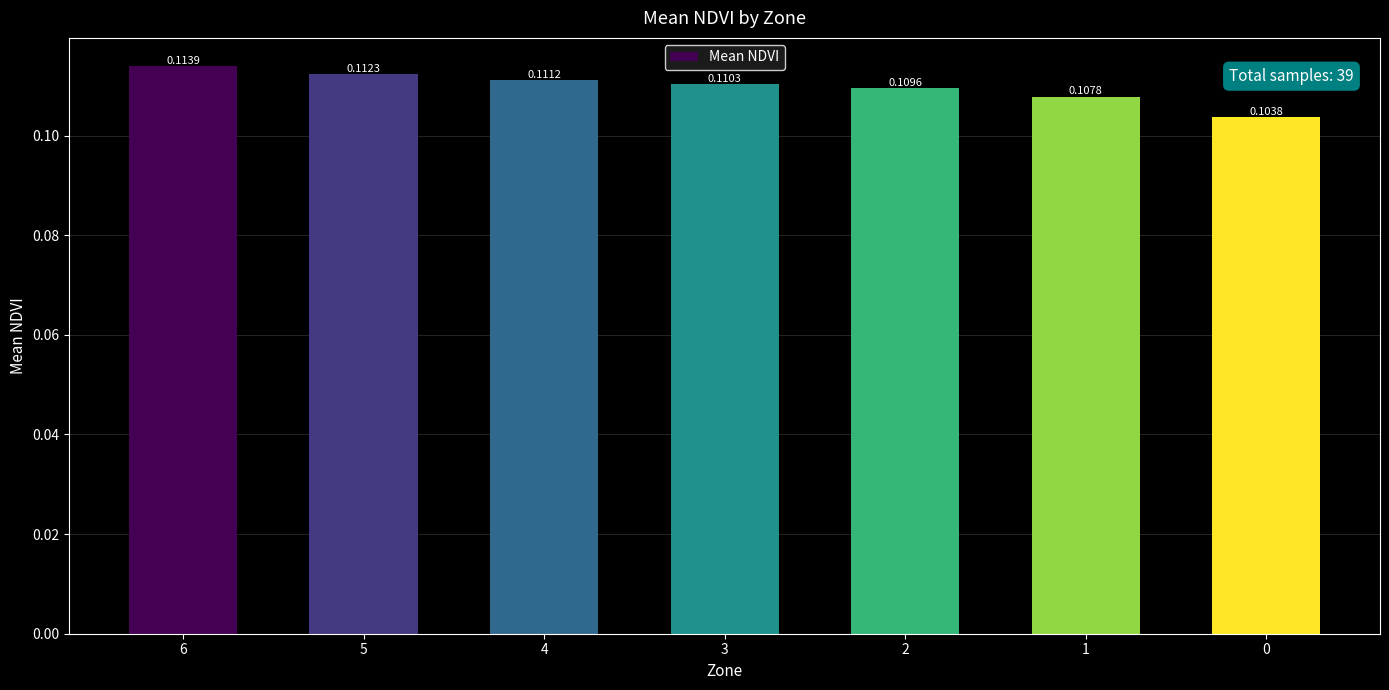

How many data points does each series have?

7